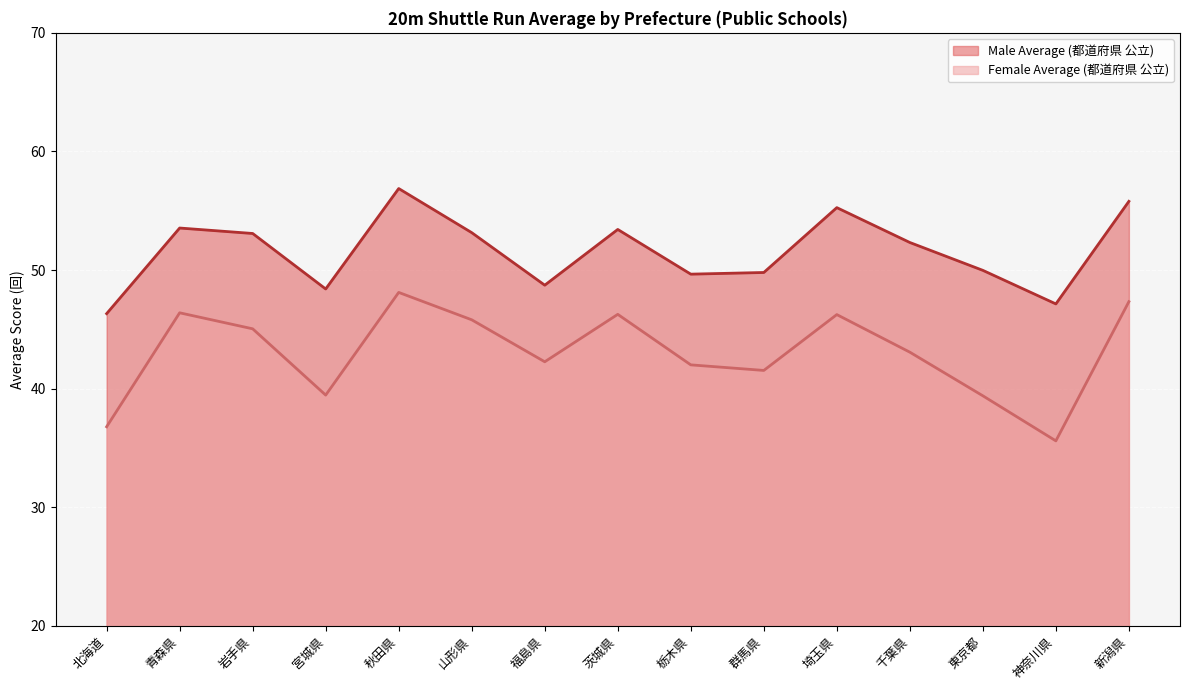

What is the sum of the Female Average (都道府県 公立) values at 福島県 and 栃木県?

84.3